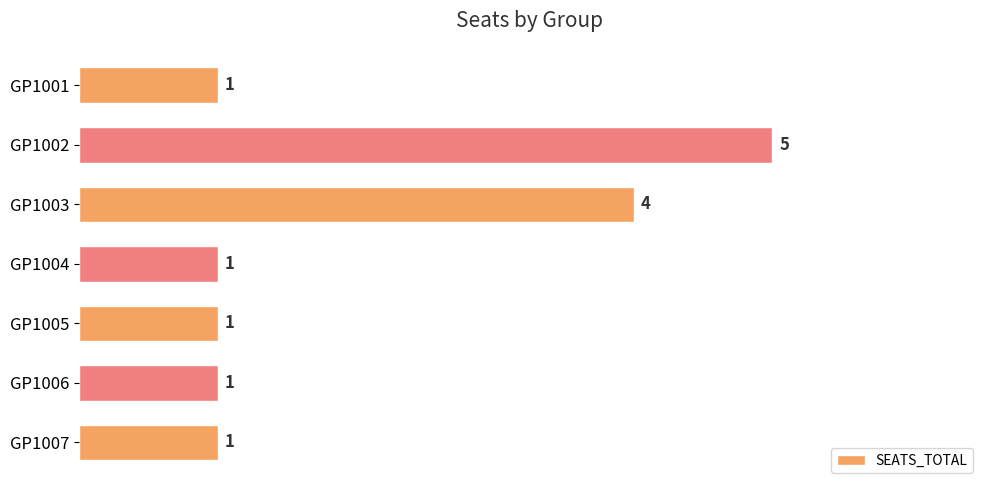

Reading top to bottom, extract all data points from this chart.

1	5	4	1	1	1	1